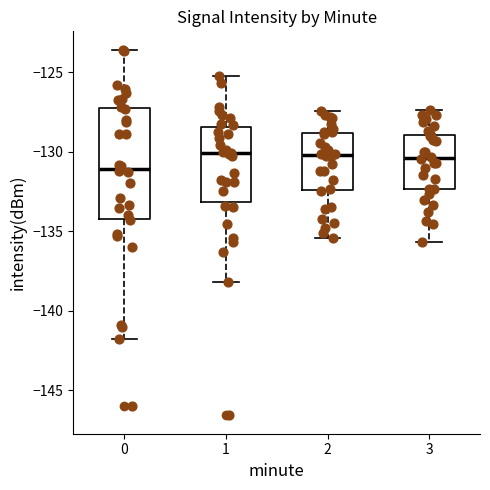

Reading left to right, read every box against the y-axis: the position of its median line, the range the box covers, and the ends of its whiskers. The values are not printed on the chart, so give them approximately, as read against the axis.

0: median -131.0, box -134.0 to -127.0, whiskers -142.0 to -123.5
1: median -130.0, box -133.0 to -128.5, whiskers -138.0 to -125.0
2: median -130.0, box -132.5 to -129.0, whiskers -135.5 to -127.5
3: median -130.5, box -132.5 to -129.0, whiskers -135.5 to -127.5